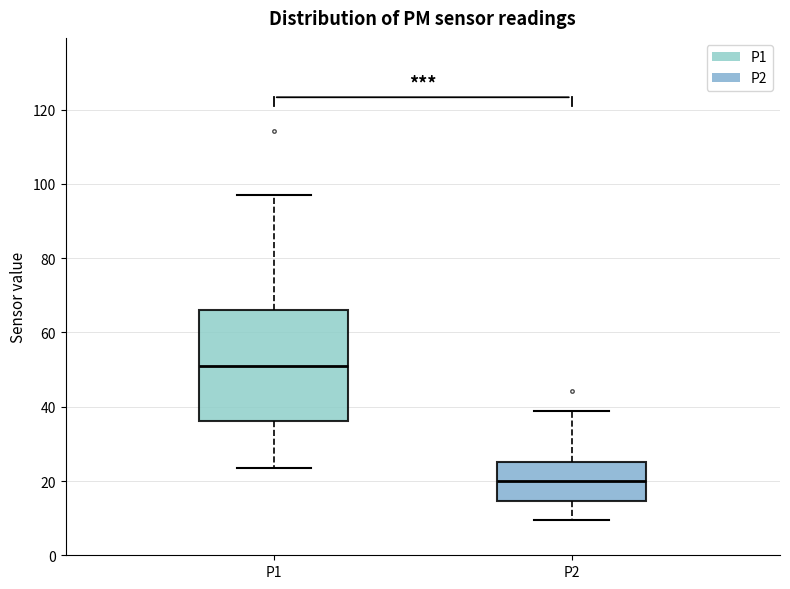

Which box has the highest median line?

P1